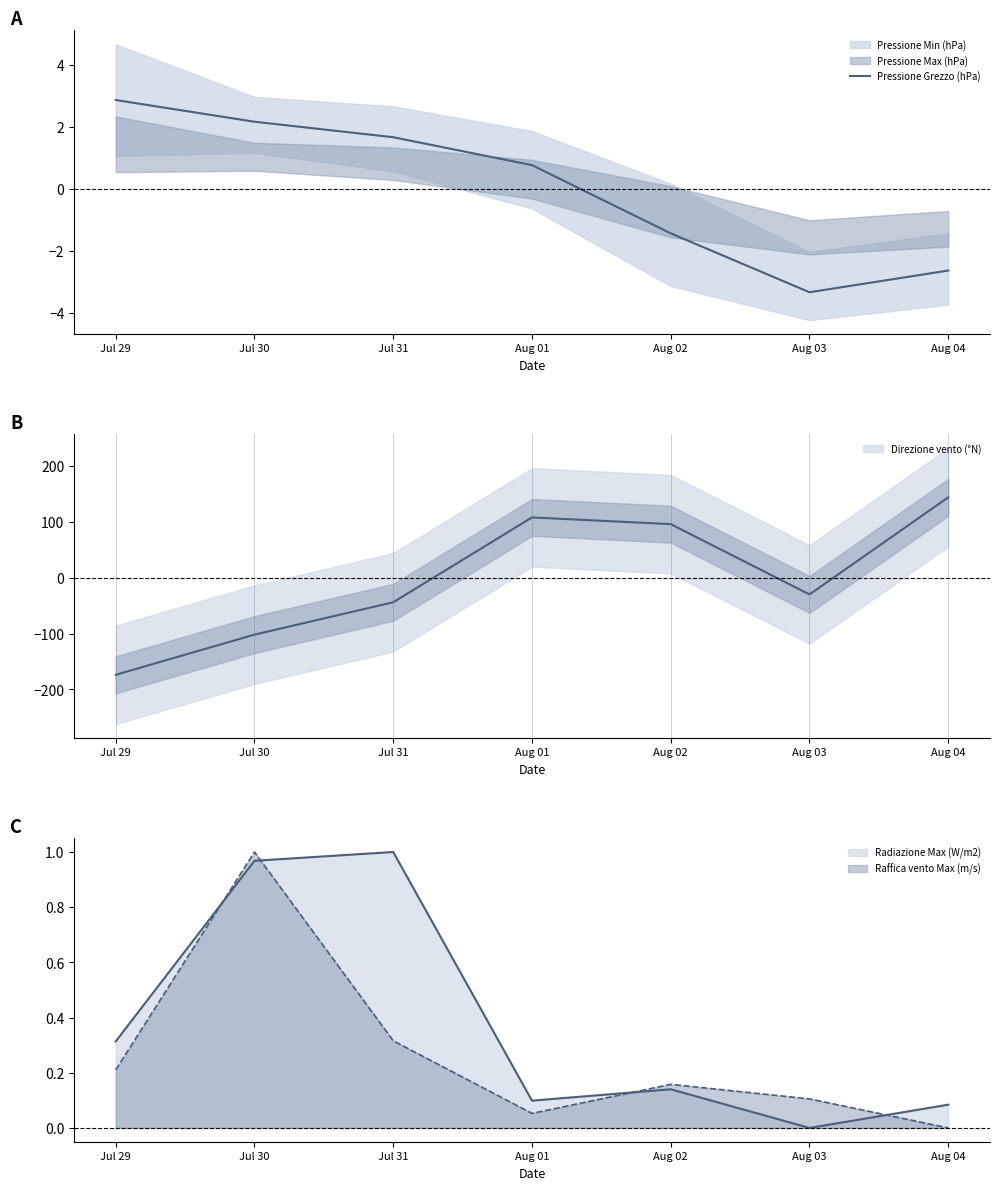

What is the value of the 6th point from the left?

-3.3